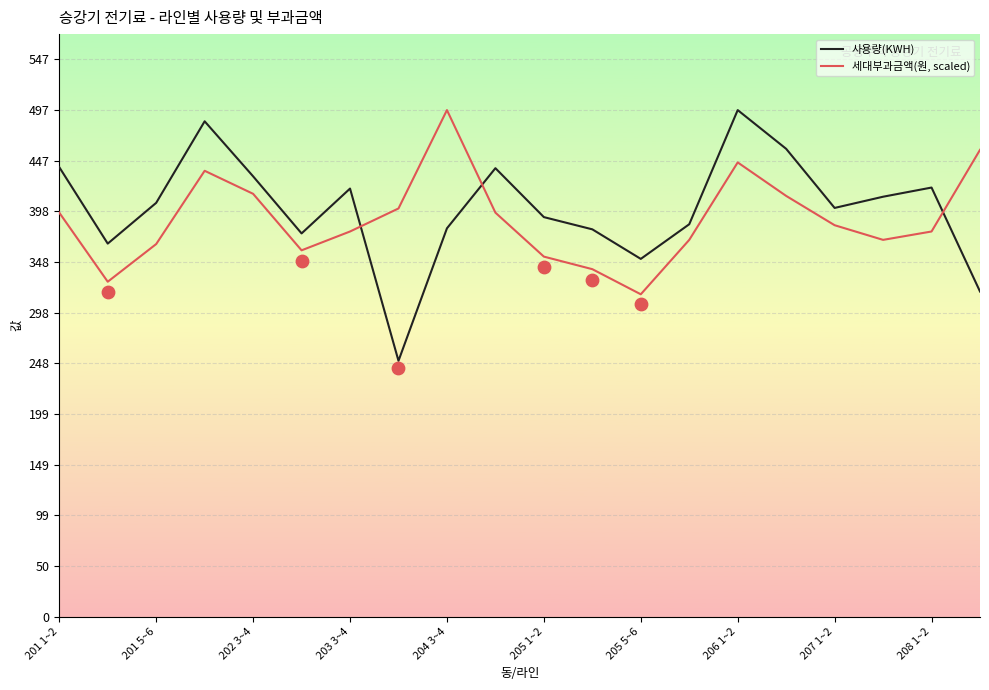

What are all the series names shown in the legend?

사용량(KWH), 세대부과금액(원, scaled)